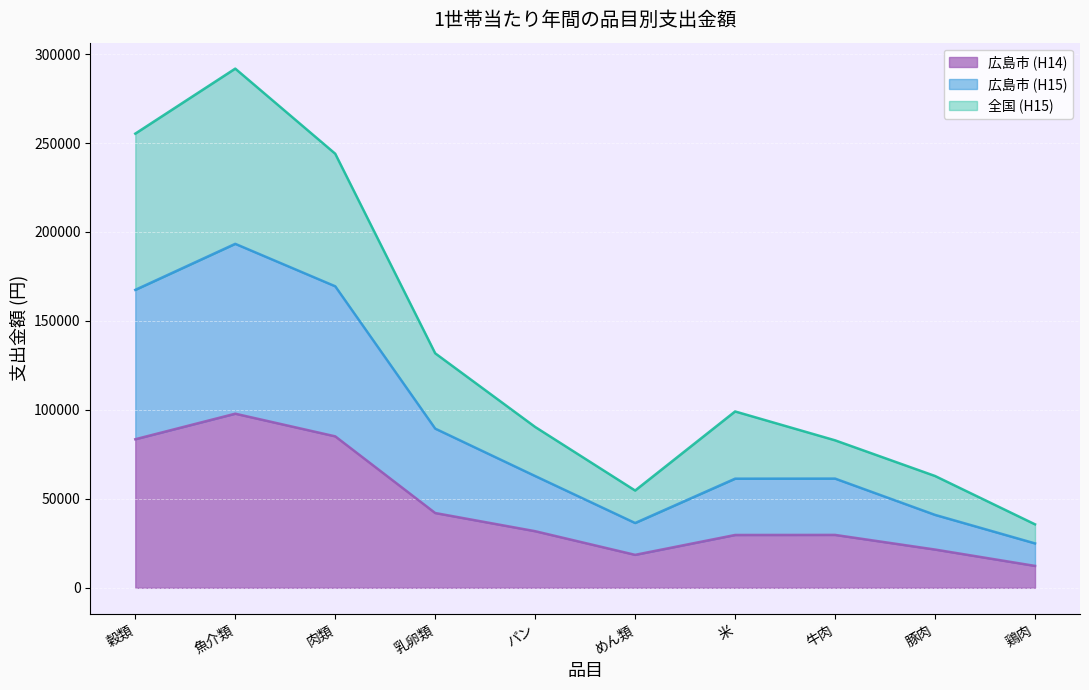

At which category is the sum across all series the highest?

魚介類